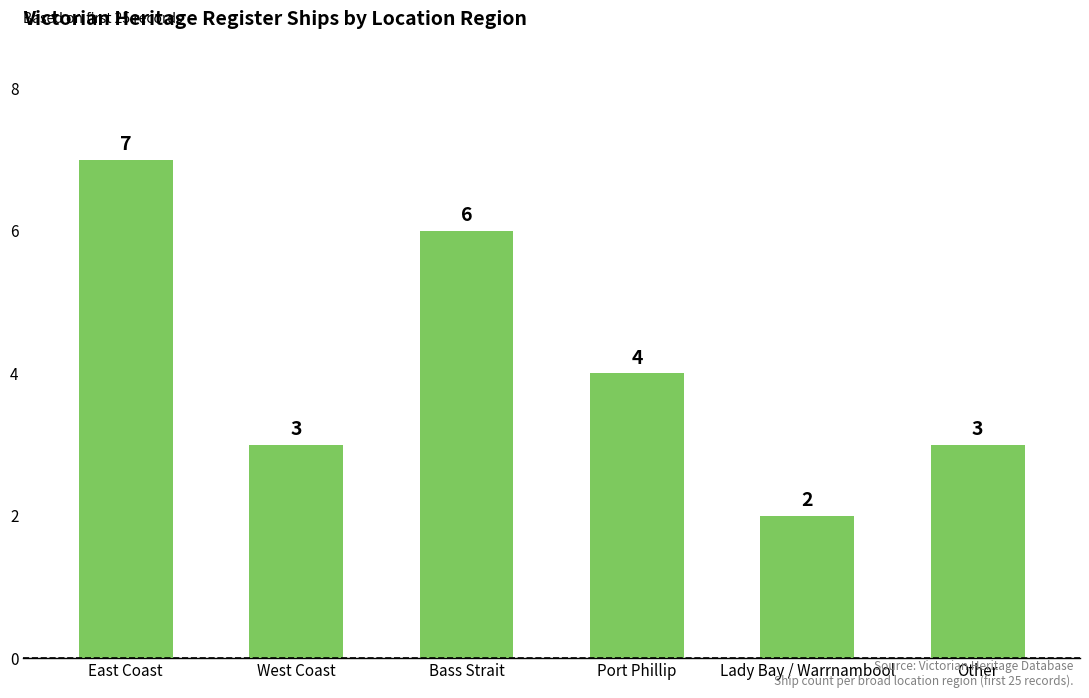

How many values are between 3 and 6?

4